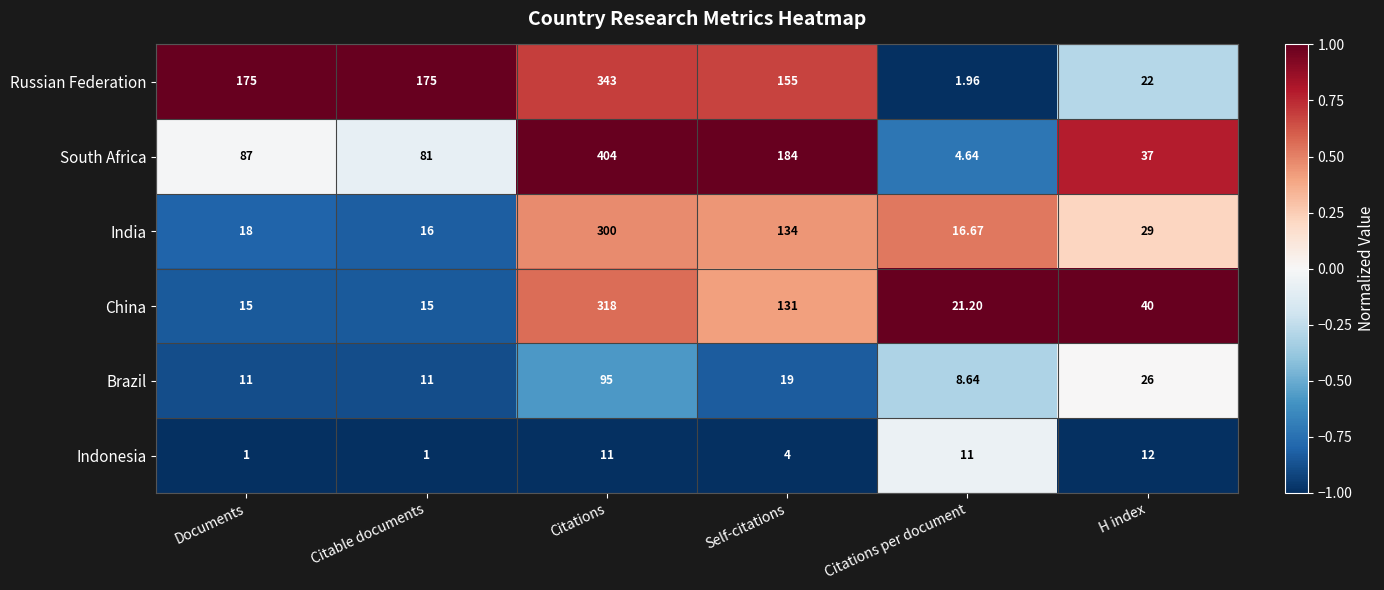

What is the difference between the highest and lowest values at Self-citations?

180.0